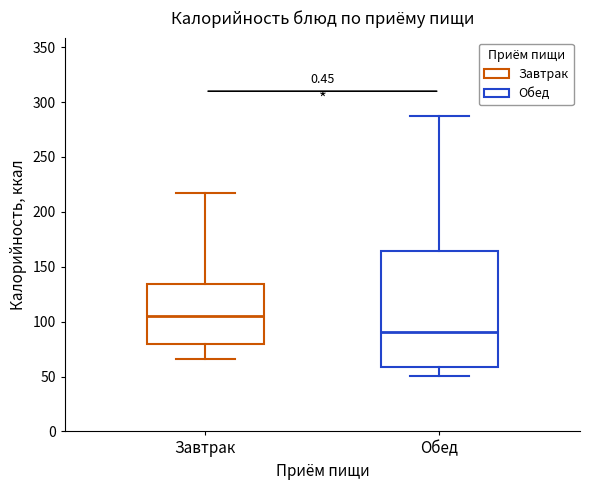

Which box is the tallest, from its lower edge to its upper edge?

Обед